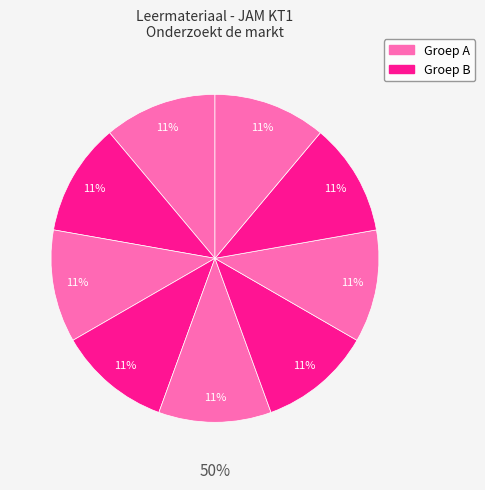

Is there any slice that represents more than half of the pie?

No